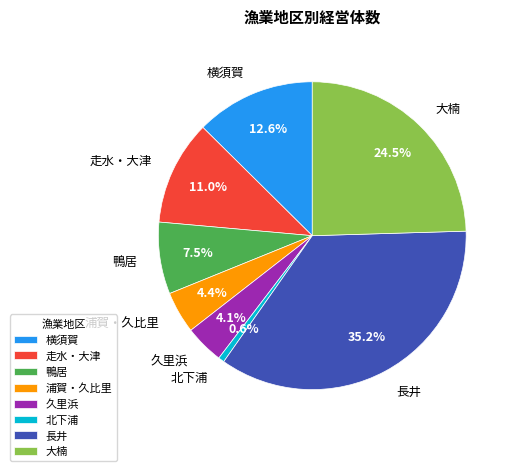

Is it true that 久里浜 is 4% of the pie?

True